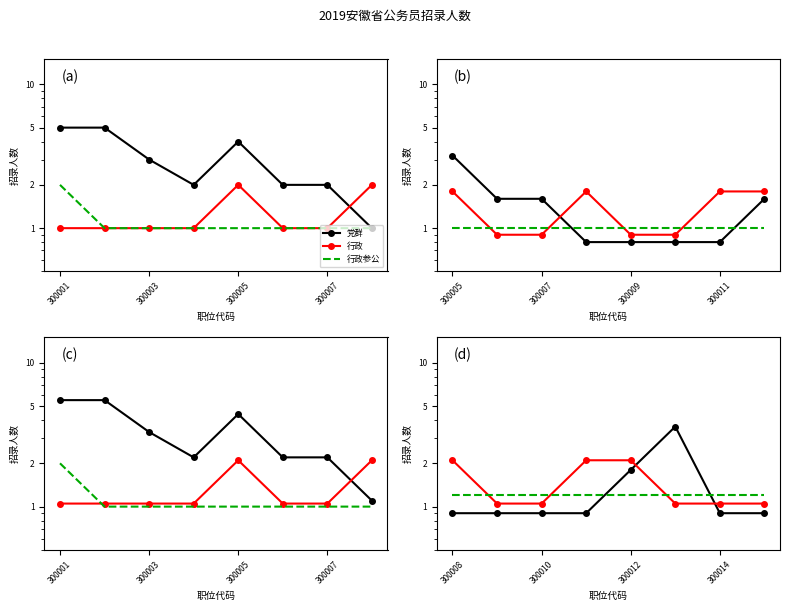

The value of 行政参公 at 300012 is 0.5. True or false?

False